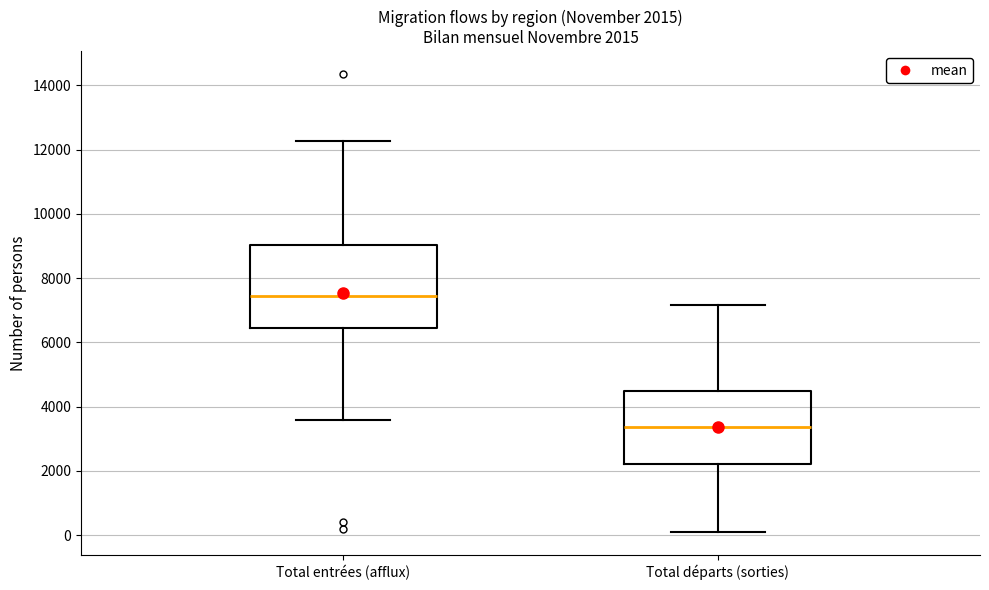

Which box is the tallest, from its lower edge to its upper edge?

Total entrées (afflux)